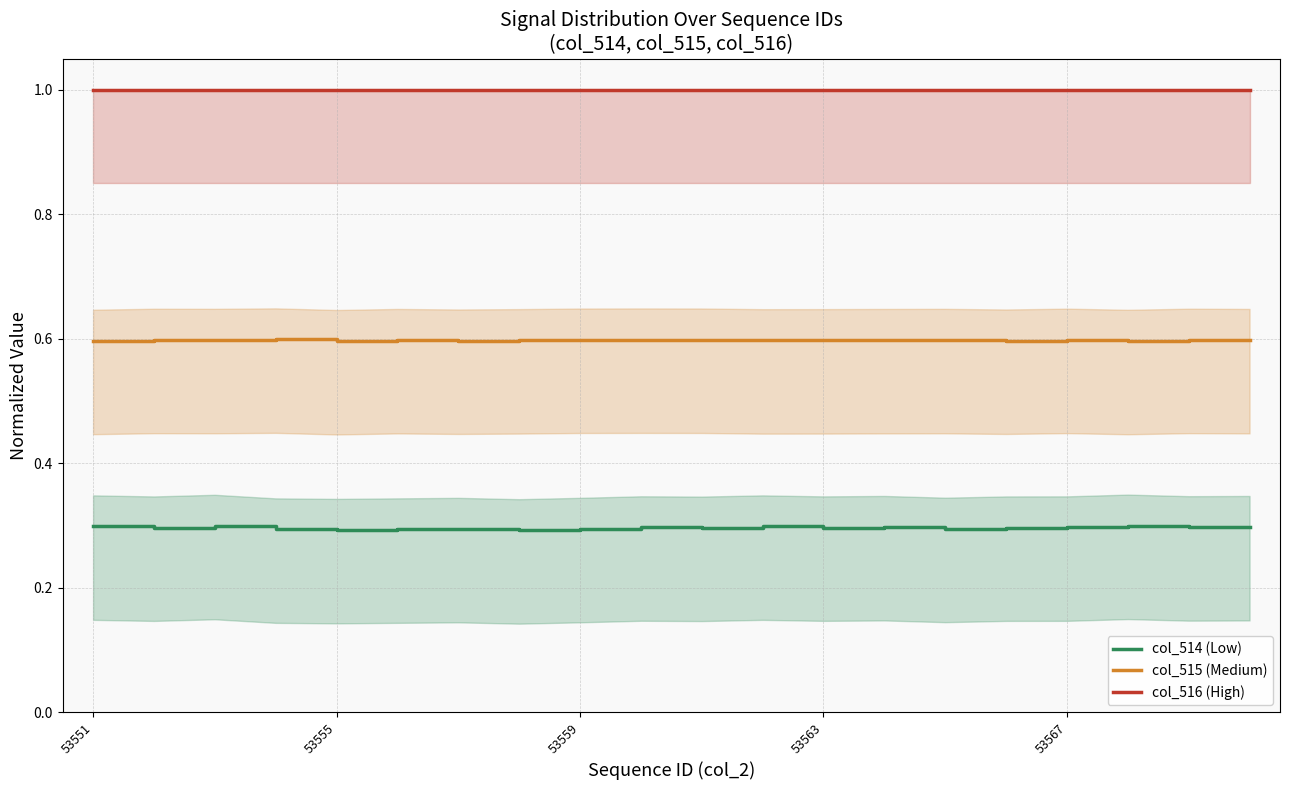

The value of col_516 (High) at 53563 is 0.6. True or false?

False